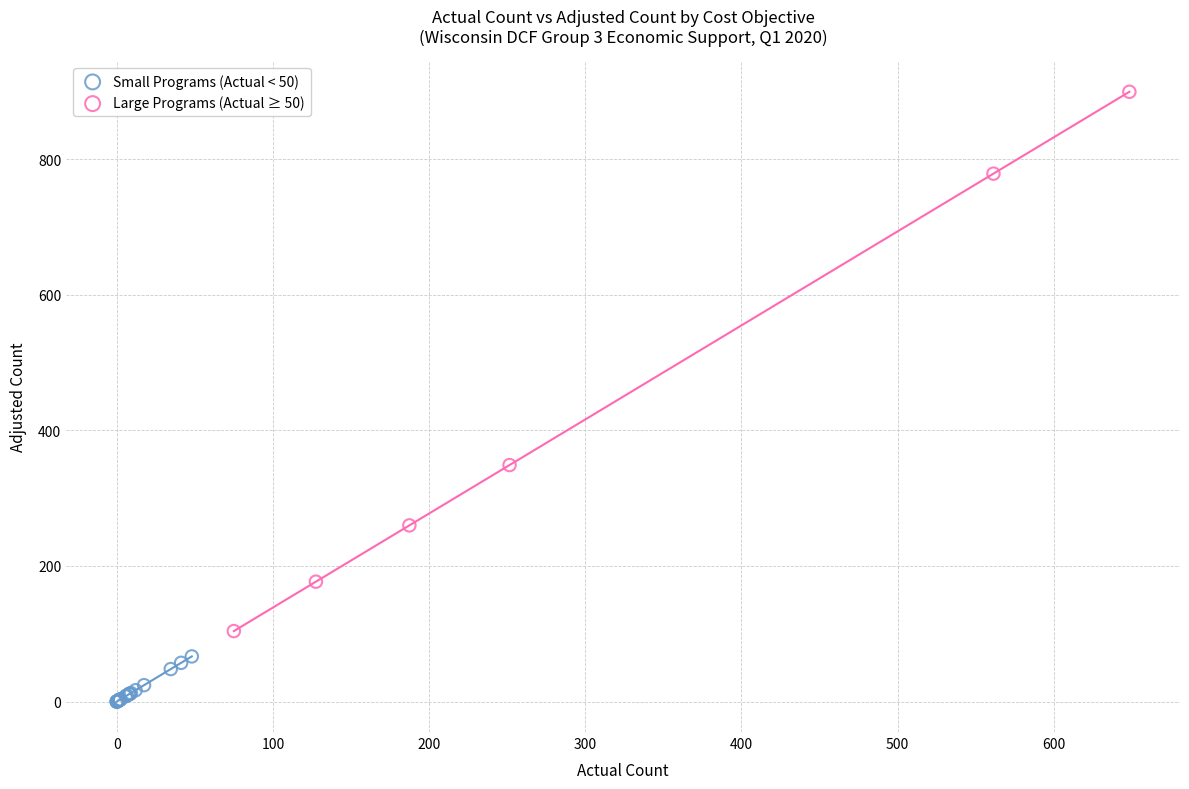

Which series reaches the maximum Y coordinate?

Large Programs (Actual ≥ 50)